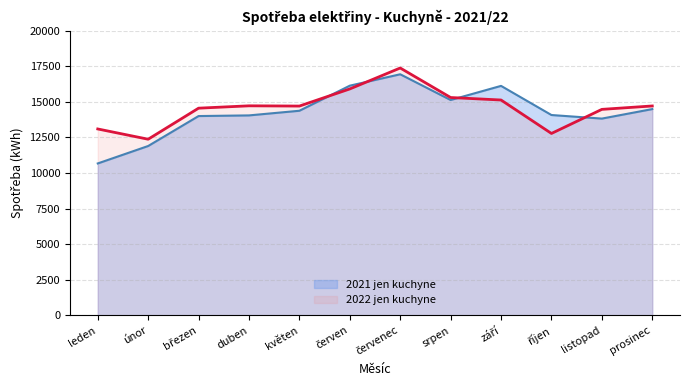

At how many categories does at least one series exceed 11134?

12